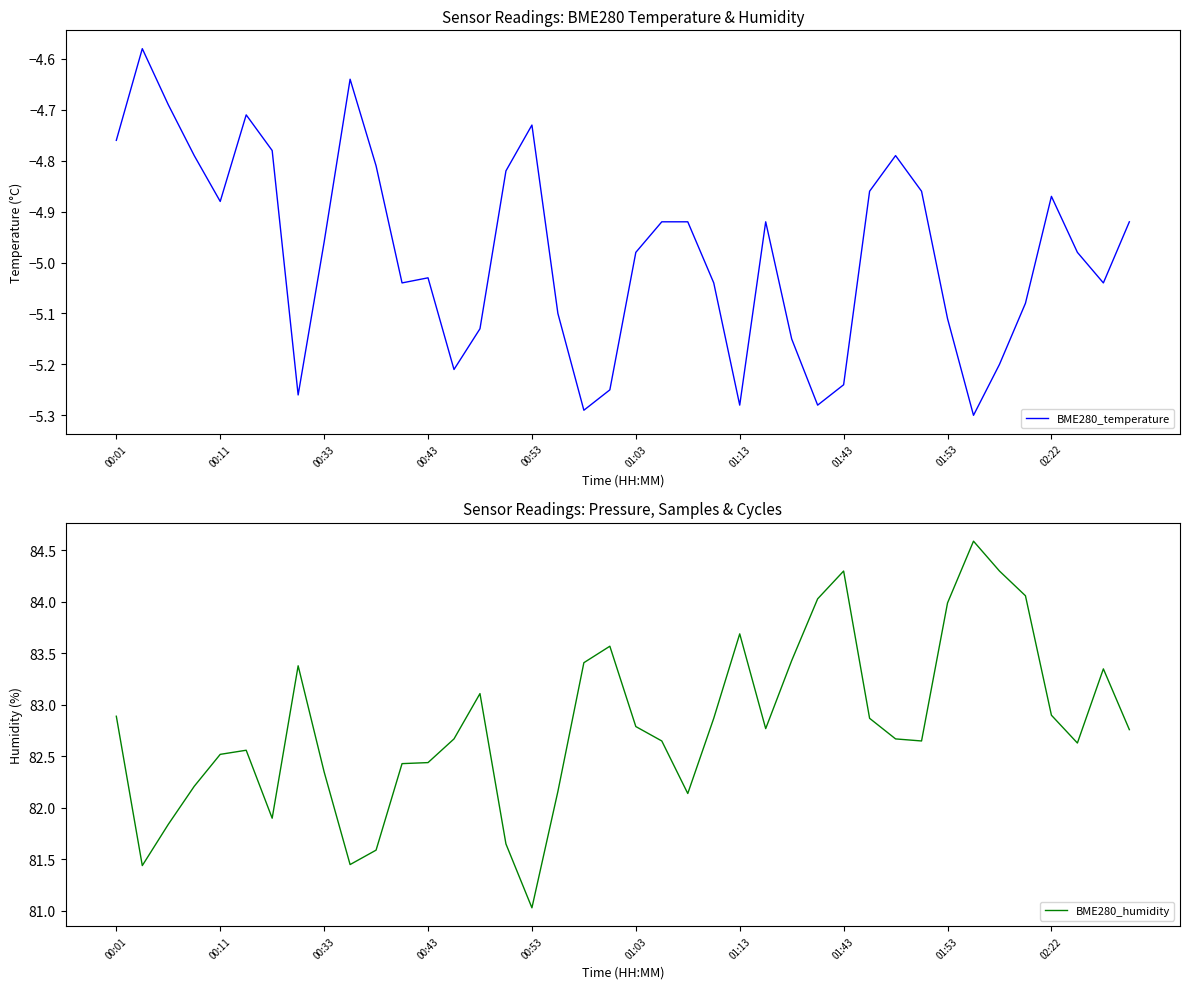

Where does the BME280_humidity series first go above 82?

00:01